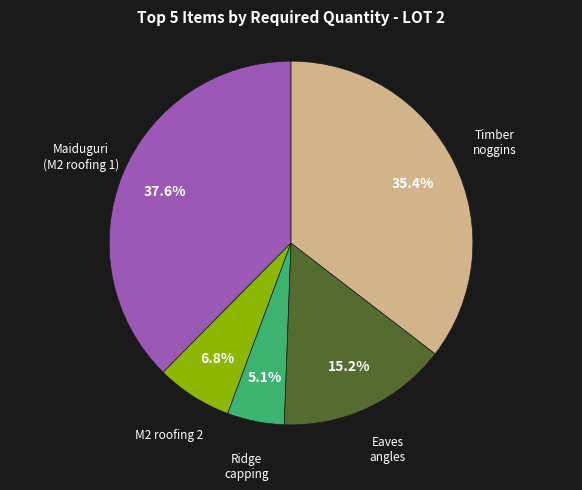

Does any single category account for the majority?

No